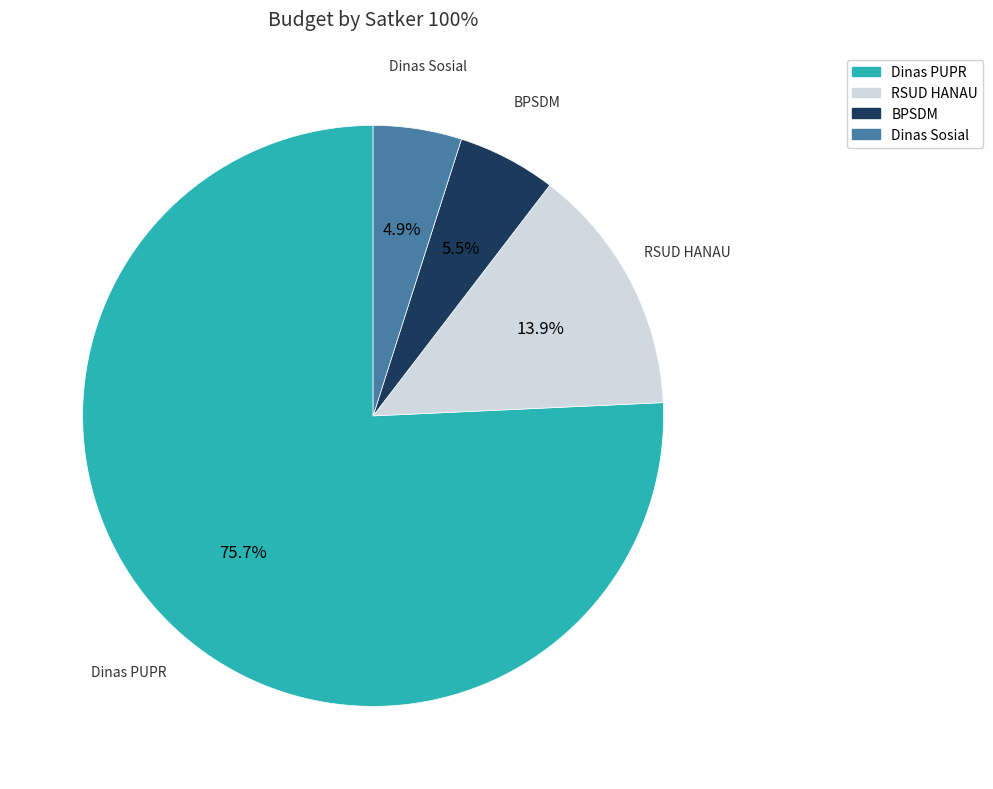

Does any single category account for the majority?

Yes